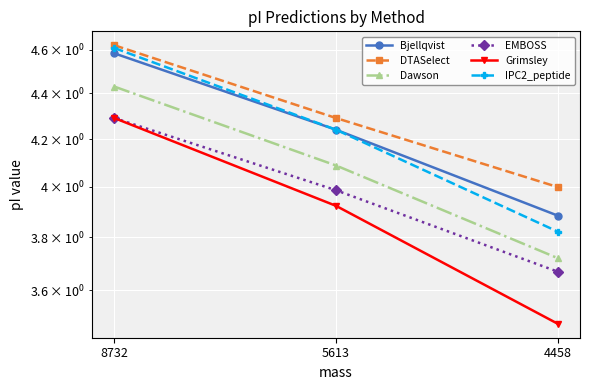

How many lines are shown in the chart?

6